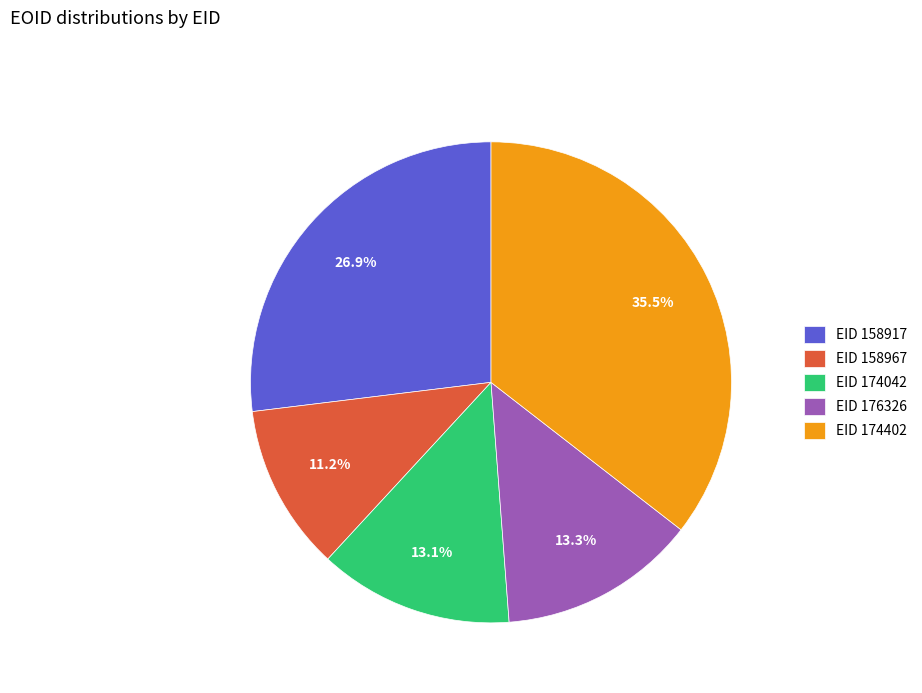

Is EID 176326 the majority of the pie?

No